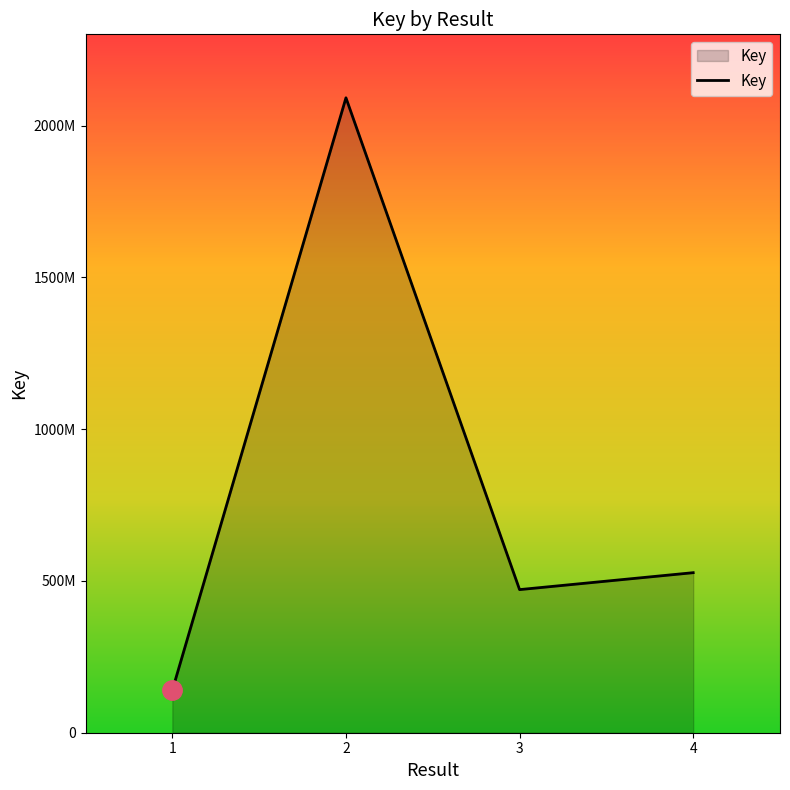

Does the chart display data point markers on the line(s)?

No